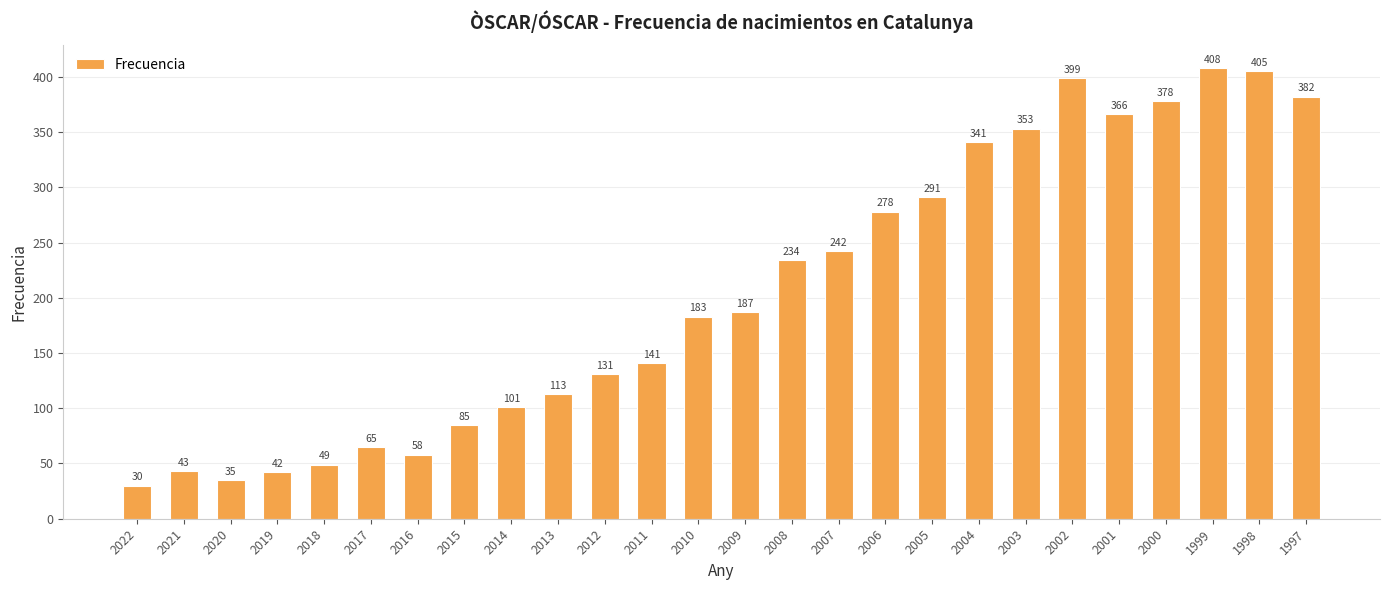

Are the bars grouped side by side (vs. stacked)?

No